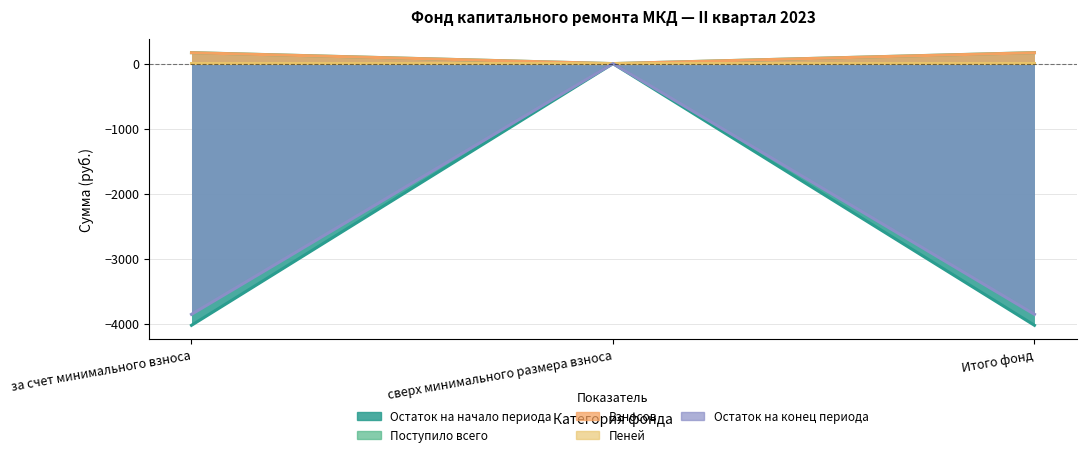

Does the chart have visible grid lines?

Yes